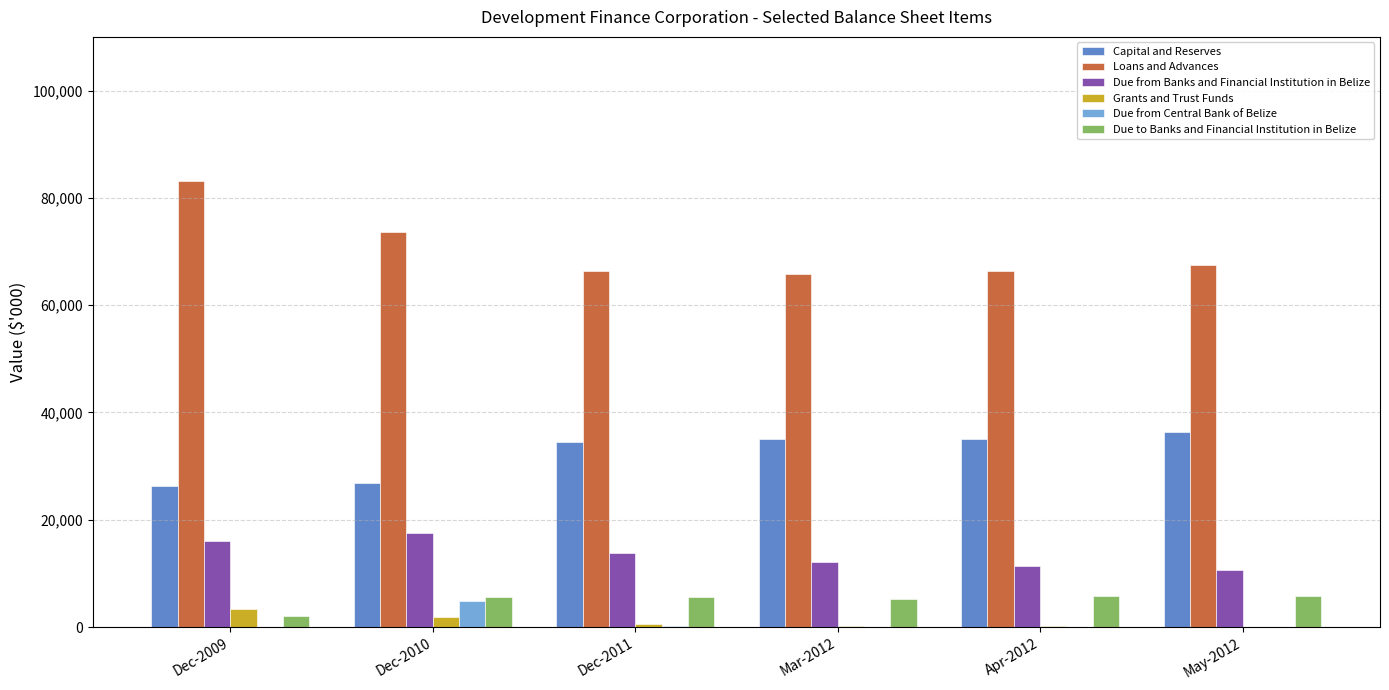

Are the bars grouped side by side (vs. stacked)?

Yes